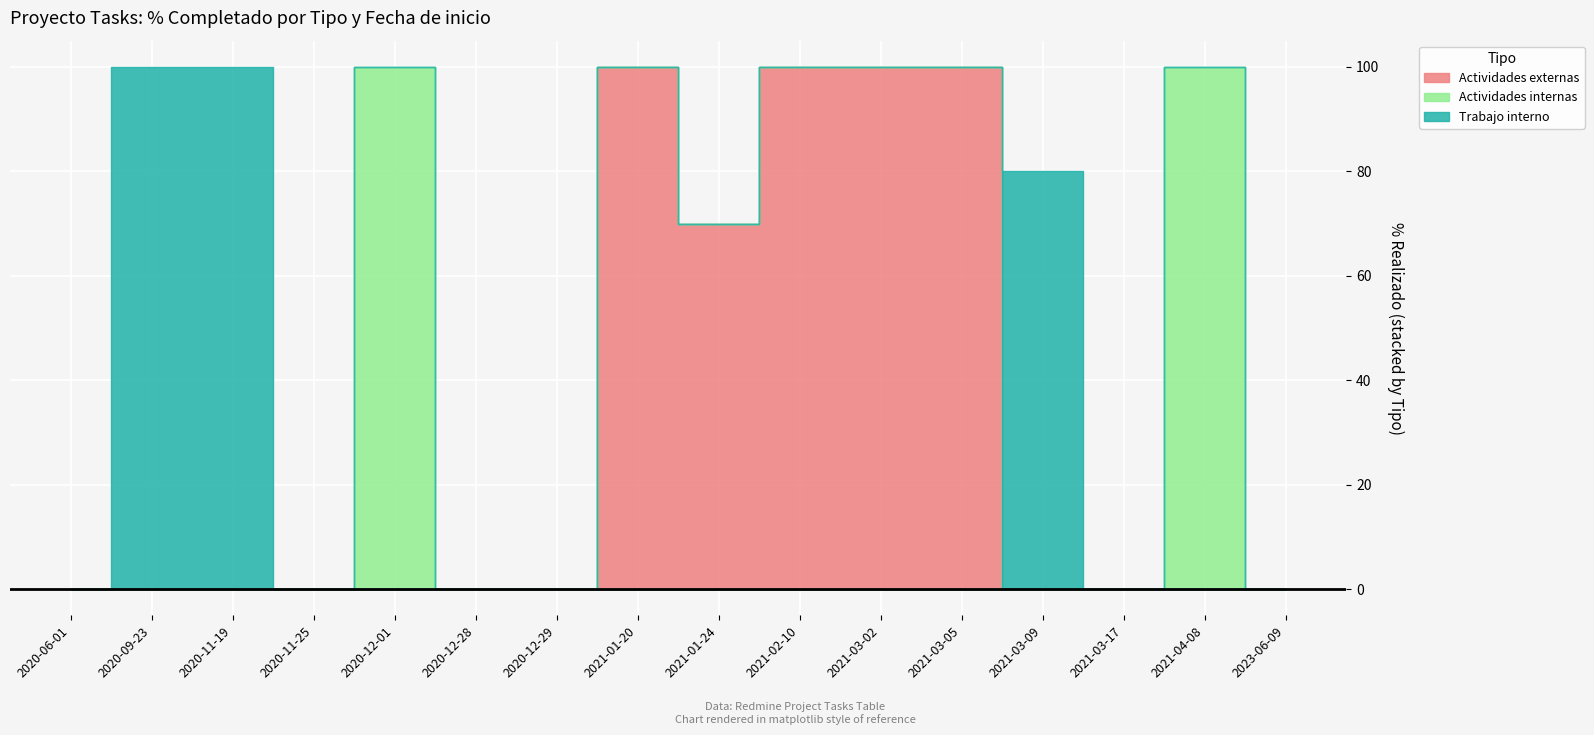

Which label corresponds to the smallest value in the chart?

2020-06-01